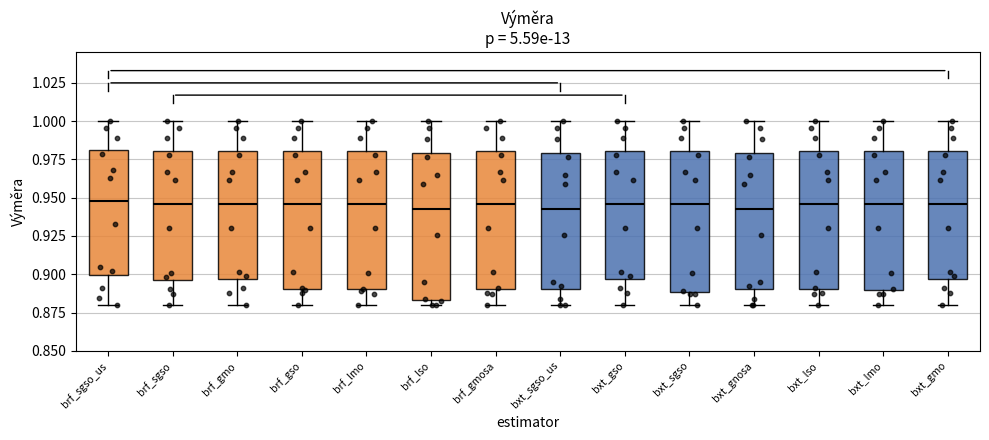

Reading left to right, transcribe this box plot: for each box, give where its median line is, the range the box spans, and where its two whiskers end, as read against the y-axis. The values are not printed on the chart, so give them approximately, as read against the axis.

brf_sgso_us: median 0.950, box 0.900 to 0.980, whiskers 0.880 to 1.000
brf_sgso: median 0.945, box 0.895 to 0.980, whiskers 0.880 to 1.000
brf_gmo: median 0.945, box 0.895 to 0.980, whiskers 0.880 to 1.000
brf_gso: median 0.945, box 0.890 to 0.980, whiskers 0.880 to 1.000
brf_lmo: median 0.945, box 0.890 to 0.980, whiskers 0.880 to 1.000
brf_lso: median 0.940, box 0.885 to 0.980, whiskers 0.880 to 1.000
brf_gmosa: median 0.945, box 0.890 to 0.980, whiskers 0.880 to 1.000
bxt_sgso_us: median 0.940, box 0.890 to 0.980, whiskers 0.880 to 1.000
bxt_gso: median 0.945, box 0.895 to 0.980, whiskers 0.880 to 1.000
bxt_sgso: median 0.945, box 0.890 to 0.980, whiskers 0.880 to 1.000
bxt_gnosa: median 0.940, box 0.890 to 0.980, whiskers 0.880 to 1.000
bxt_lso: median 0.945, box 0.890 to 0.980, whiskers 0.880 to 1.000
bxt_lmo: median 0.945, box 0.890 to 0.980, whiskers 0.880 to 1.000
bxt_gmo: median 0.945, box 0.895 to 0.980, whiskers 0.880 to 1.000